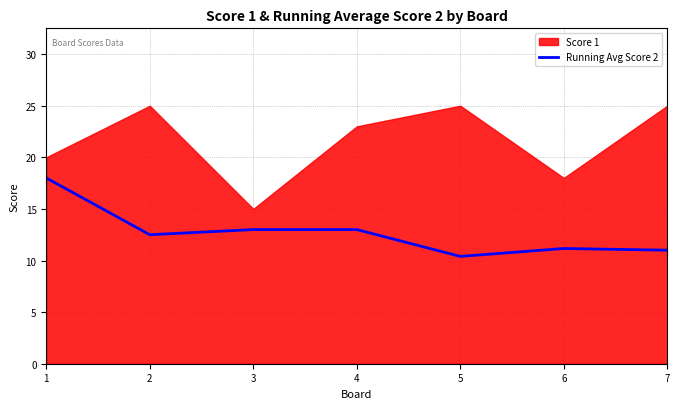

How many categories are shown in the chart?

7